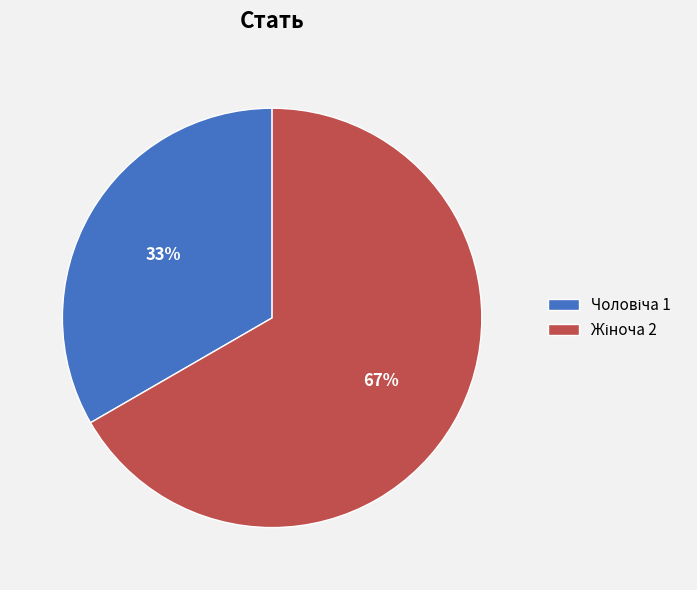

To the nearest percent, what is the average slice percentage?

50%